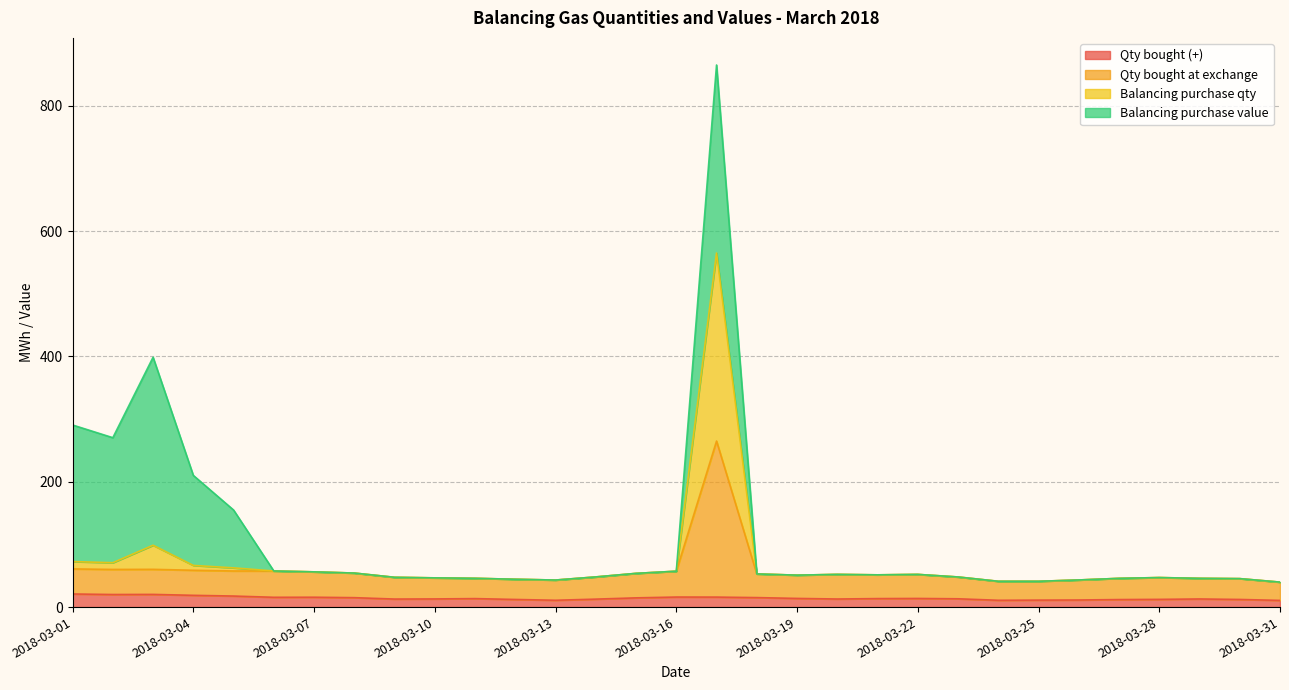

What is the sum of the Qty bought at exchange values at 2018-03-10 and 2018-03-15?

100.4